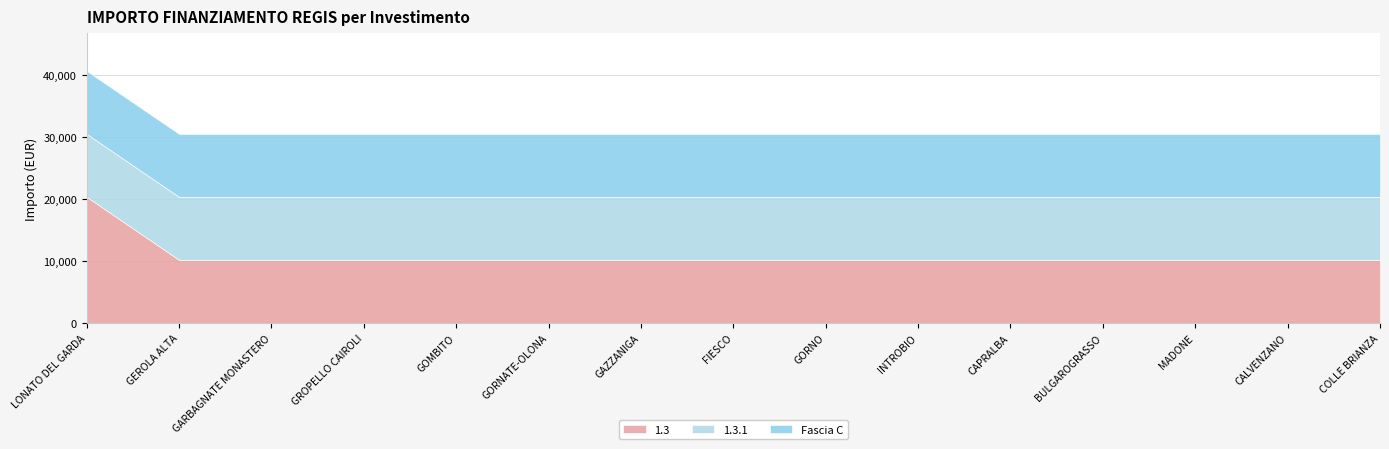

Rank the series by their maximum value, from lowest to highest.

1.3.1, Fascia C, 1.3